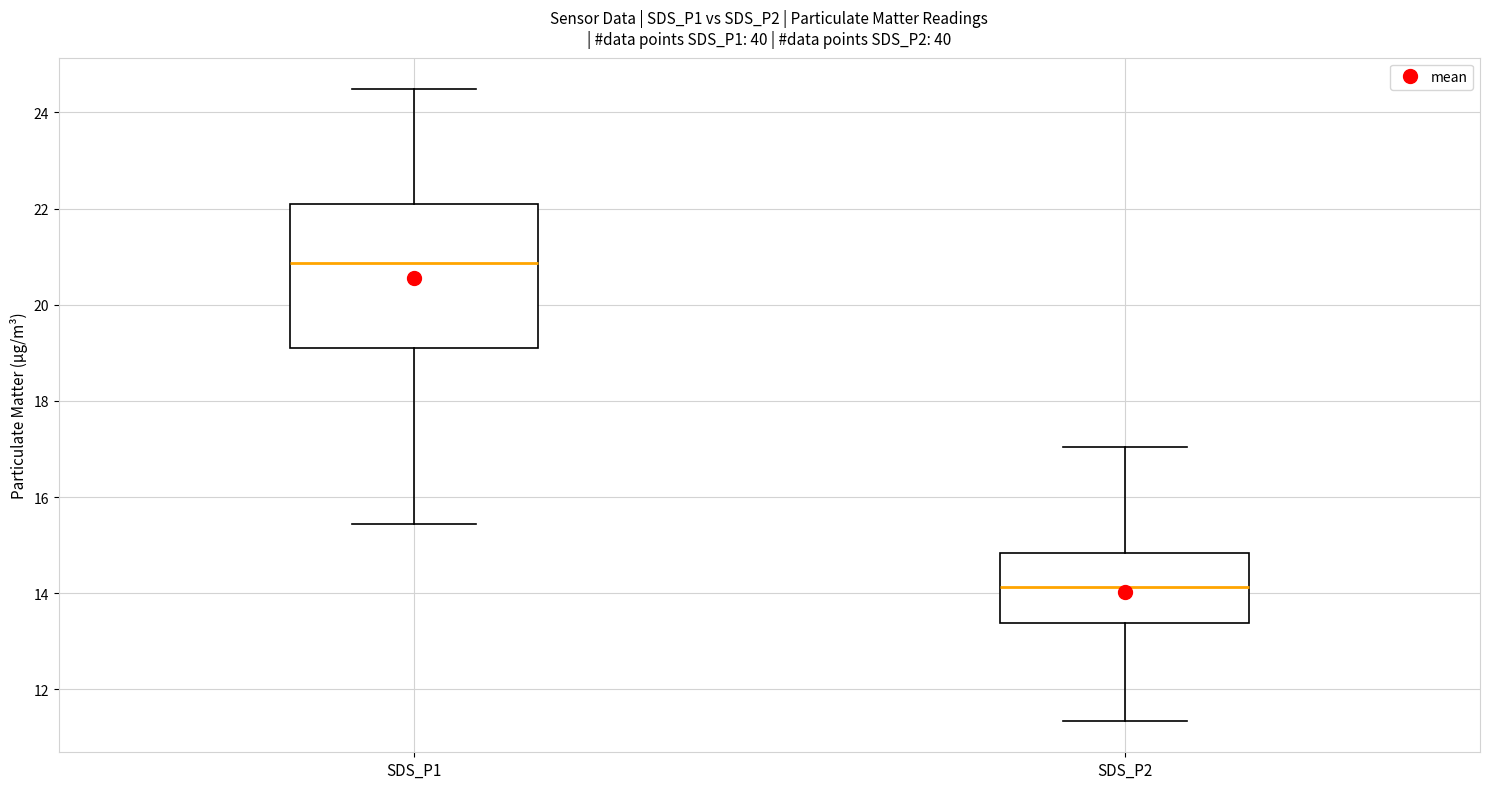

Reading left to right, read every box against the y-axis: the position of its median line, the range the box covers, and the ends of its whiskers. The values are not printed on the chart, so give them approximately, as read against the axis.

SDS_P1: median 20.8, box 19.2 to 22.0, whiskers 15.4 to 24.4
SDS_P2: median 14.2, box 13.4 to 14.8, whiskers 11.4 to 17.0